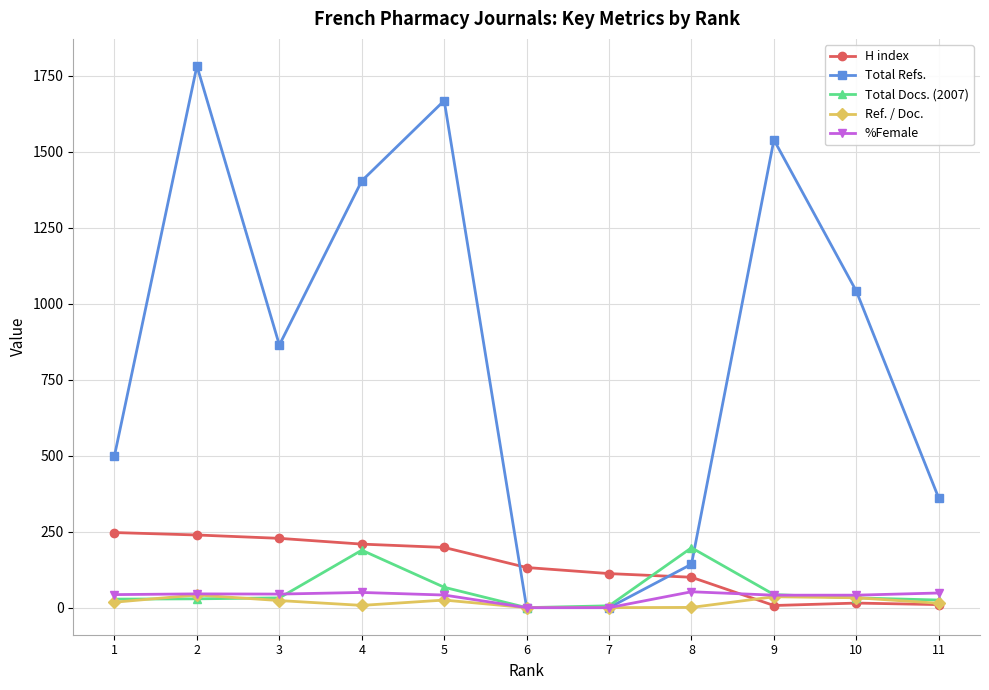

What is the highest value of the Total Refs. series?

1782.0